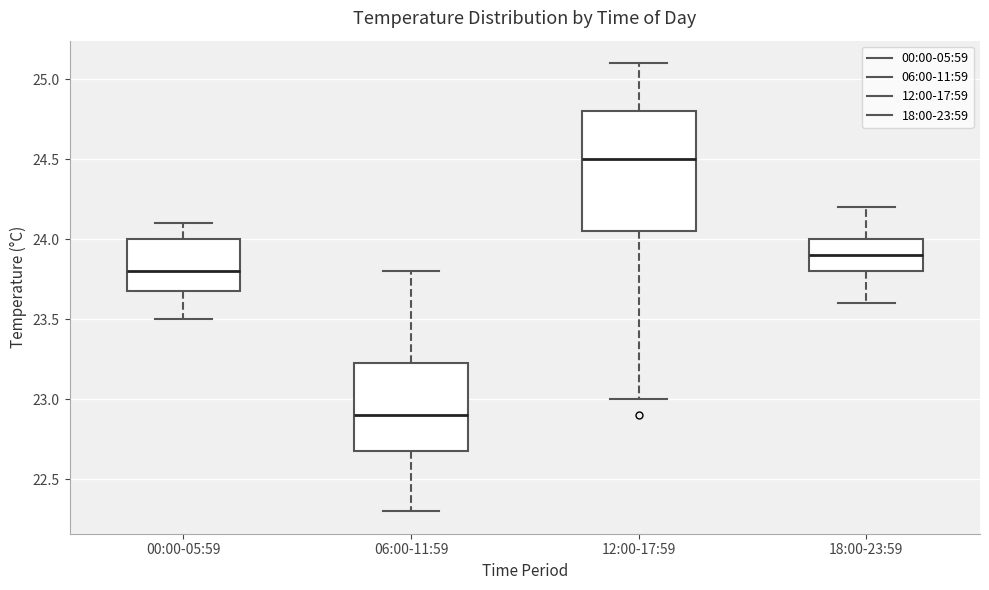

Where does the upper whisker of the box for 06:00-11:59 end on the y-axis? The values are not printed on the chart, so give them approximately, as read against the axis.

23.80